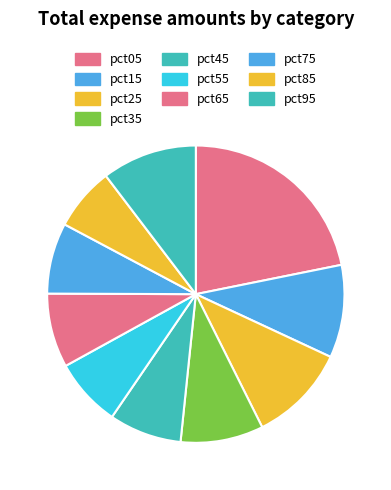

Is there any slice that represents more than half of the pie?

No